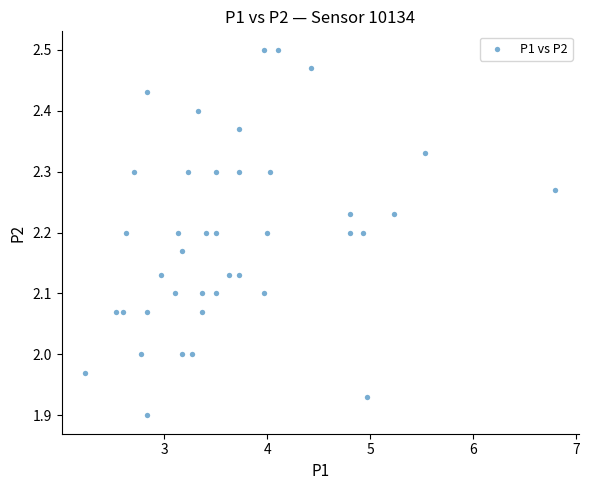

What is the range of X values (max minus min)?

4.6